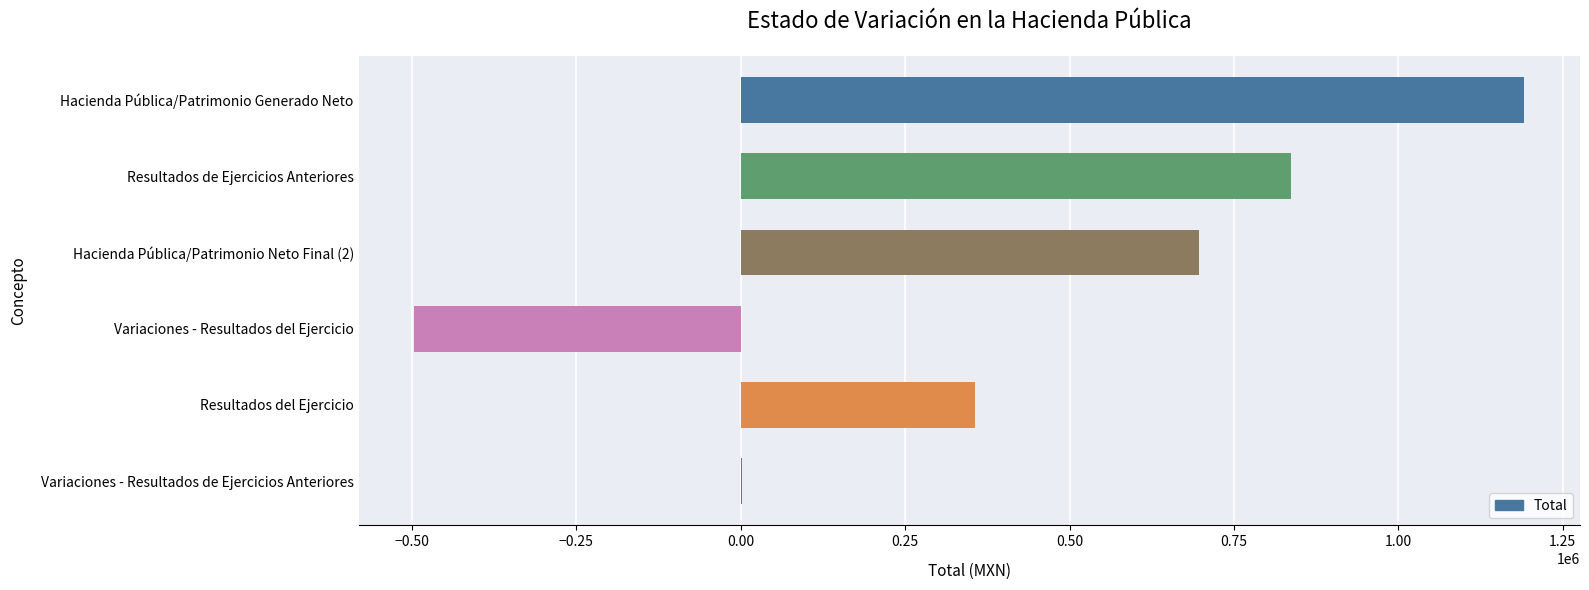

Is it true that the value at Resultados de Ejercicios Anteriores is 836212.3?

True